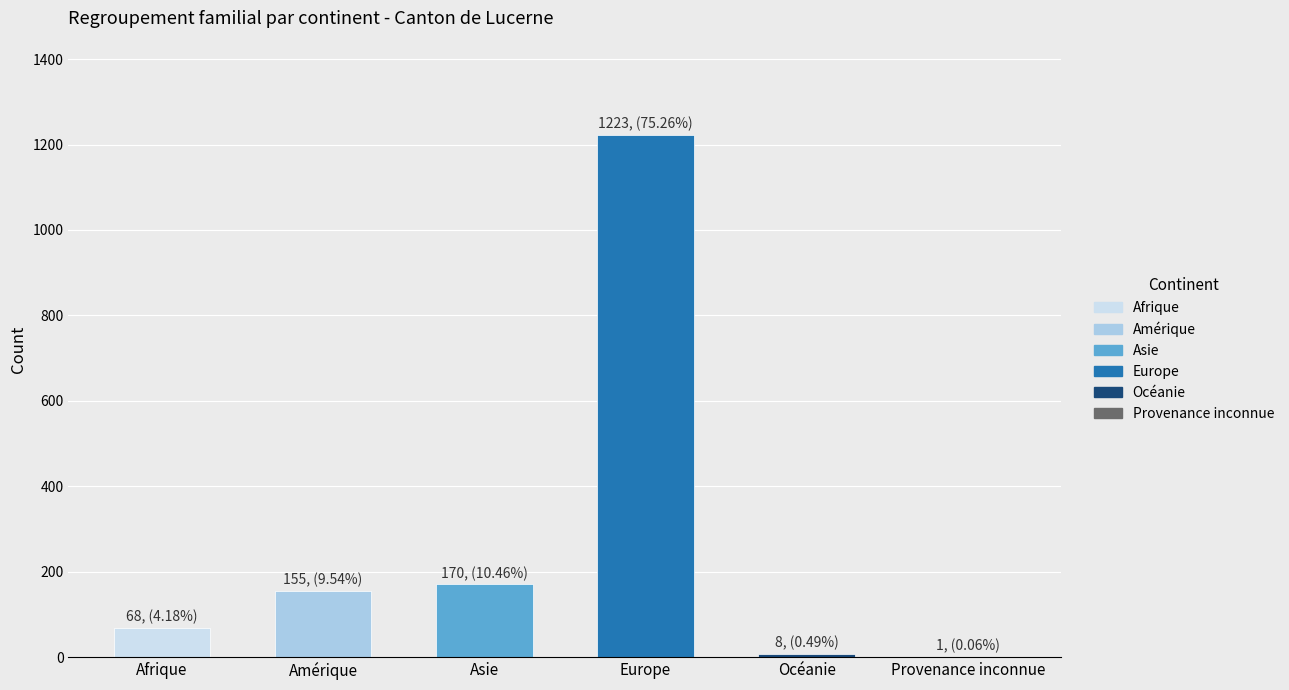

At which category is the sum across all series the highest?

Europe